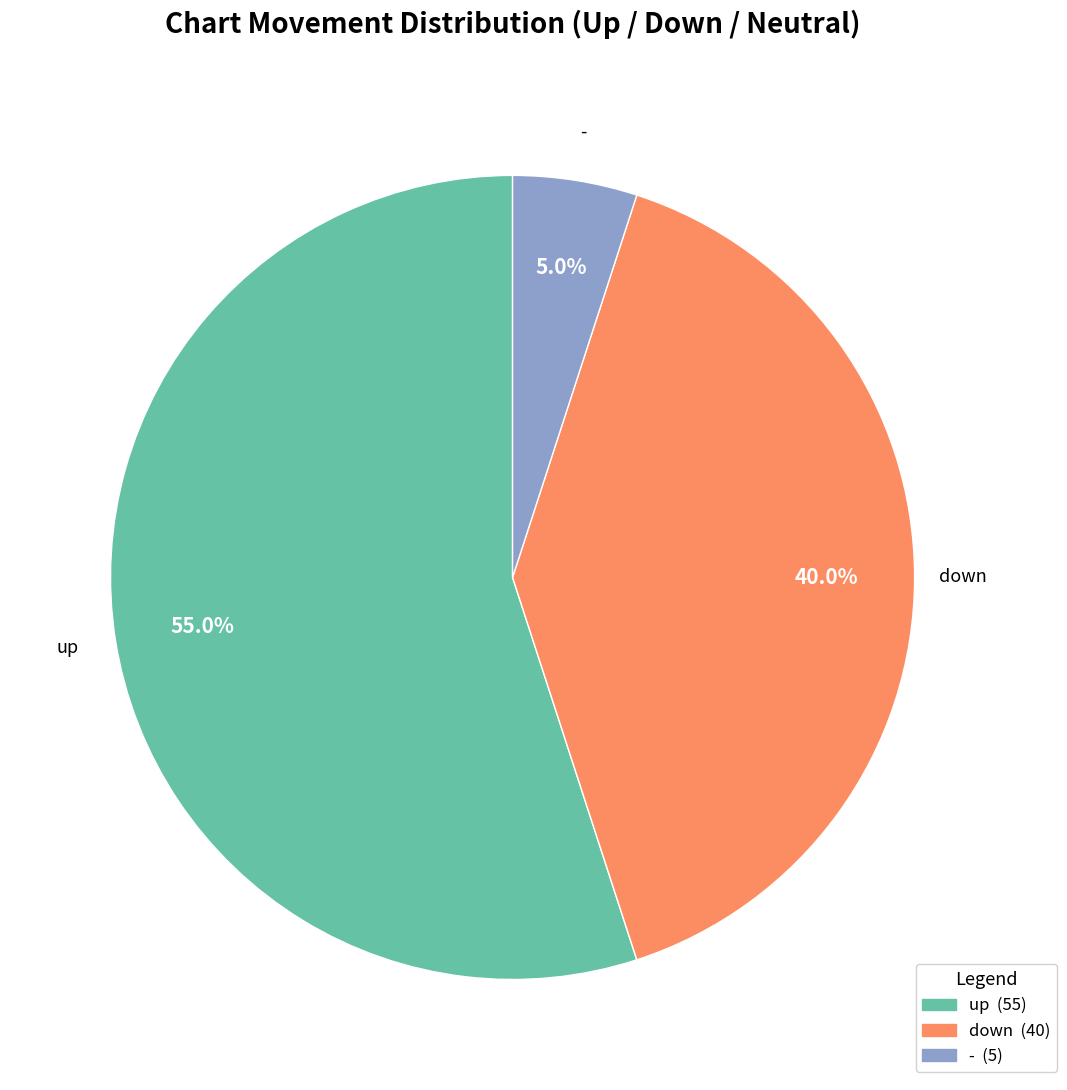

Does up represent more than half of the total?

Yes